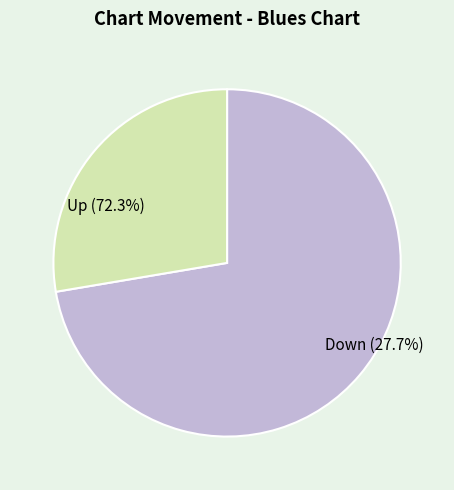

To the nearest percent, what percentage of the pie is up?

72%